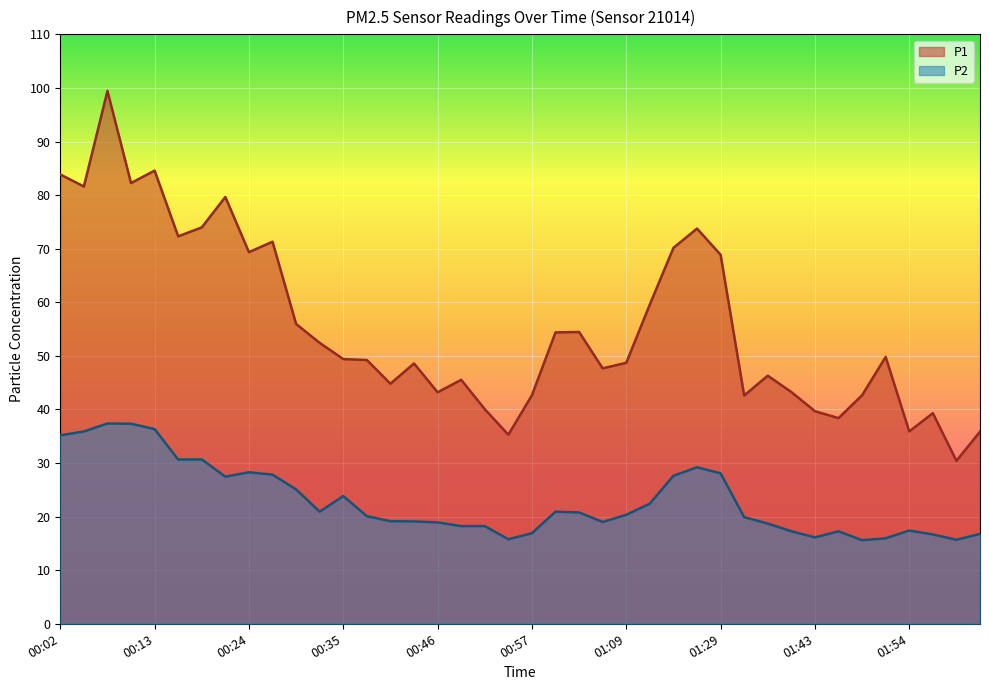

Reading right to left, extract all data points from this chart.

P1: 02:02=35.9	02:00=30.4	01:57=39.3	01:54=35.9	01:51=49.8	01:49=42.6	01:46=38.4	01:43=39.7	01:40=43.2	01:37=46.3	01:35=42.6	01:29=68.9	01:26=73.8	01:23=70.2	01:20=59.6	01:09=48.7	01:06=47.7	01:03=54.5	01:00=54.4	00:57=42.6	00:55=35.3	00:52=40.0	00:49=45.5	00:46=43.2	00:43=48.6	00:41=44.8	00:38=49.2	00:35=49.4	00:32=52.4	00:30=56.0	00:27=71.3	00:24=69.3	00:21=79.7	00:18=74.0	00:16=72.3	00:13=84.6	00:10=82.2	00:07=99.4	00:04=81.6	00:02=83.8
P2: 02:02=16.8	02:00=15.7	01:57=16.7	01:54=17.4	01:51=15.9	01:49=15.6	01:46=17.2	01:43=16.1	01:40=17.3	01:37=18.7	01:35=19.9	01:29=28.1	01:26=29.2	01:23=27.6	01:20=22.4	01:09=20.3	01:06=19.0	01:03=20.8	01:00=20.9	00:57=16.9	00:55=15.8	00:52=18.2	00:49=18.2	00:46=18.9	00:43=19.1	00:41=19.1	00:38=20.1	00:35=23.8	00:32=20.9	00:30=25.1	00:27=27.8	00:24=28.3	00:21=27.4	00:18=30.7	00:16=30.6	00:13=36.3	00:10=37.3	00:07=37.4	00:04=35.9	00:02=35.2